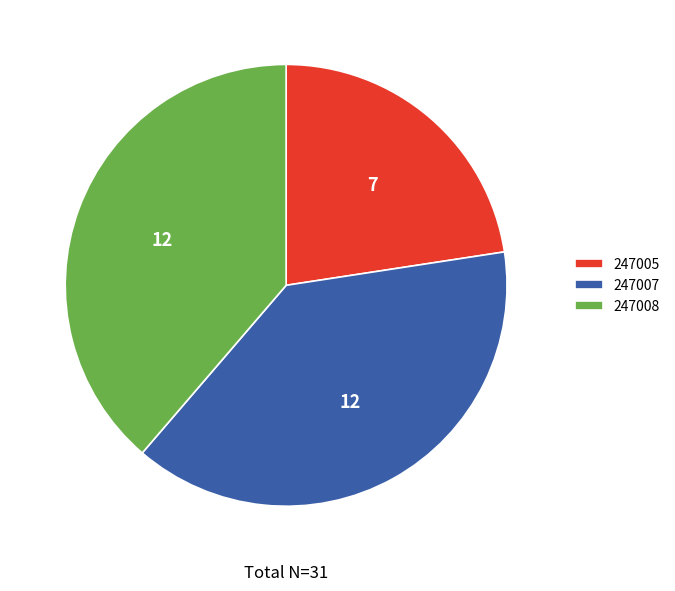

Is the sum of 247007 and 247008 greater than half?

Yes